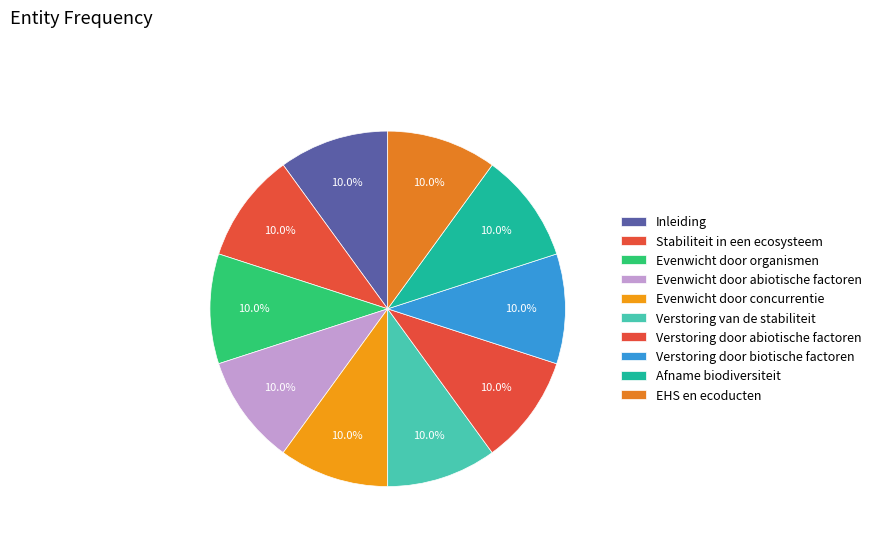

Which has a higher value, Evenwicht door abiotische factoren or Afname biodiversiteit?

Afname biodiversiteit